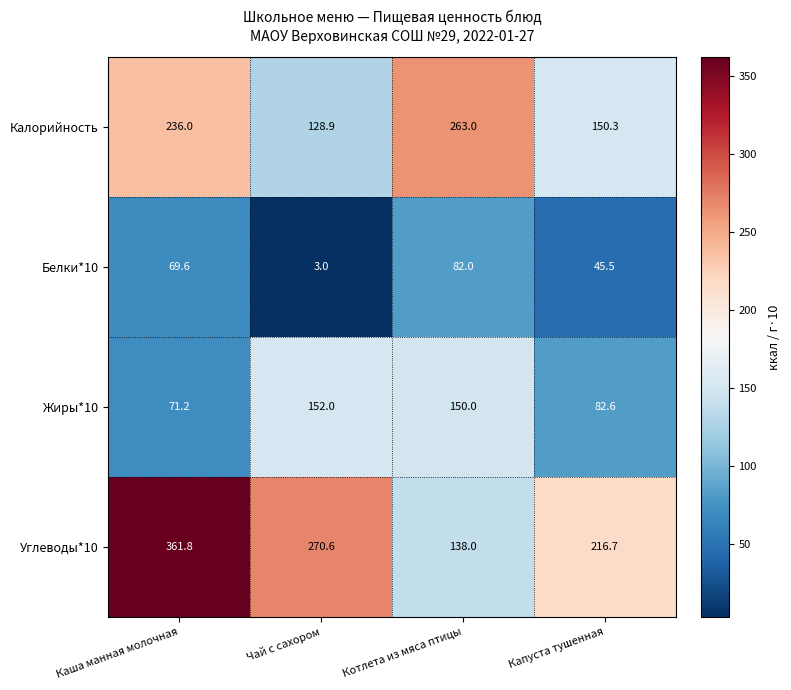

The Калорийность series shows 128.9 at Чай с сахором. True or false?

True